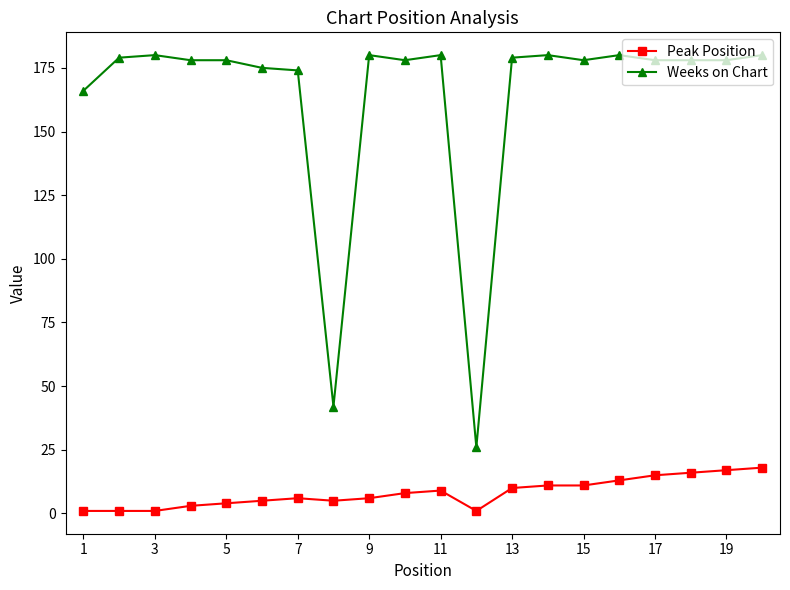

Which series has the largest total across all categories?

Weeks on Chart